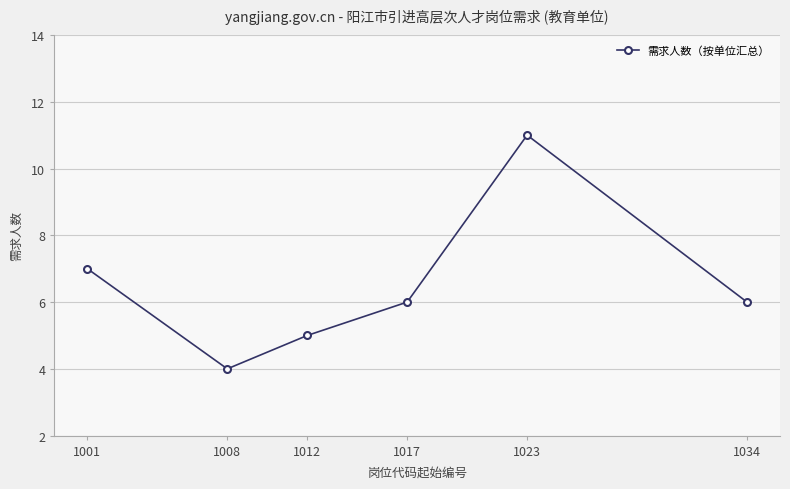

What is the sum of all values?

39